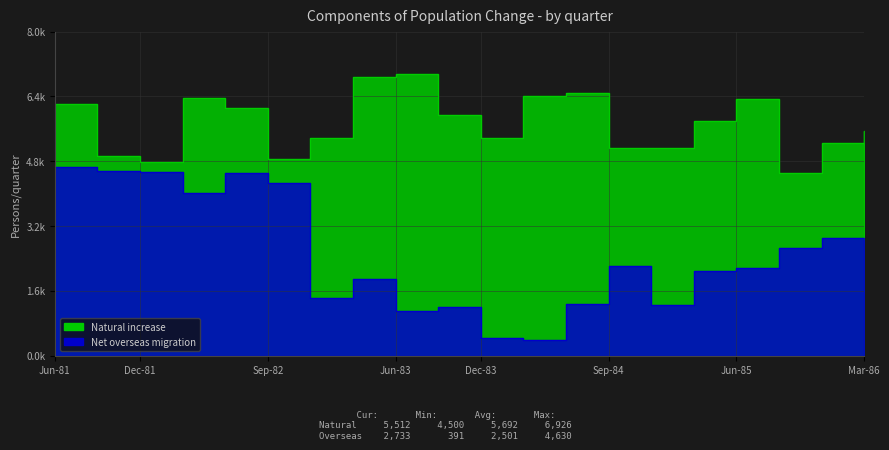

Rank the series by their maximum value, from lowest to highest.

Net overseas migration, Natural increase